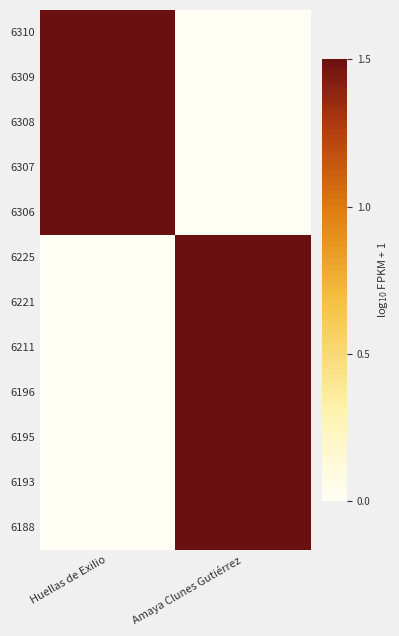

Reading left to right, extract all data points from this chart.

6310: Huellas de Exilio=0.3	Amaya Clunes Gutiérrez=0.0
6309: Huellas de Exilio=0.3	Amaya Clunes Gutiérrez=0.0
6308: Huellas de Exilio=0.3	Amaya Clunes Gutiérrez=0.0
6307: Huellas de Exilio=0.3	Amaya Clunes Gutiérrez=0.0
6306: Huellas de Exilio=0.3	Amaya Clunes Gutiérrez=0.0
6225: Huellas de Exilio=0.0	Amaya Clunes Gutiérrez=0.3
6221: Huellas de Exilio=0.0	Amaya Clunes Gutiérrez=0.3
6211: Huellas de Exilio=0.0	Amaya Clunes Gutiérrez=0.3
6196: Huellas de Exilio=0.0	Amaya Clunes Gutiérrez=0.3
6195: Huellas de Exilio=0.0	Amaya Clunes Gutiérrez=0.3
6193: Huellas de Exilio=0.0	Amaya Clunes Gutiérrez=0.3
6188: Huellas de Exilio=0.0	Amaya Clunes Gutiérrez=0.3